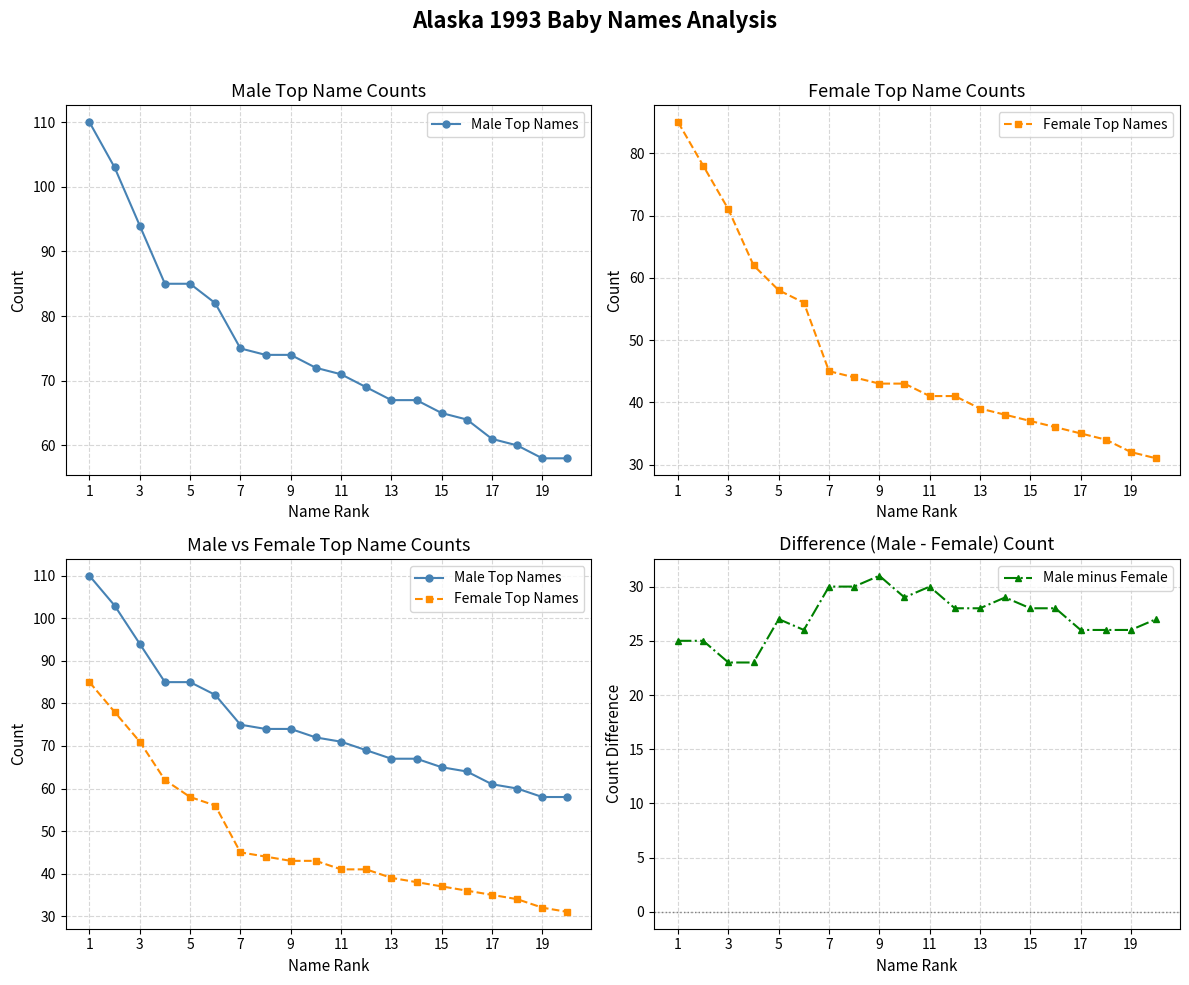

What is the value of the Female Top Names point at the 15th from the left?

37